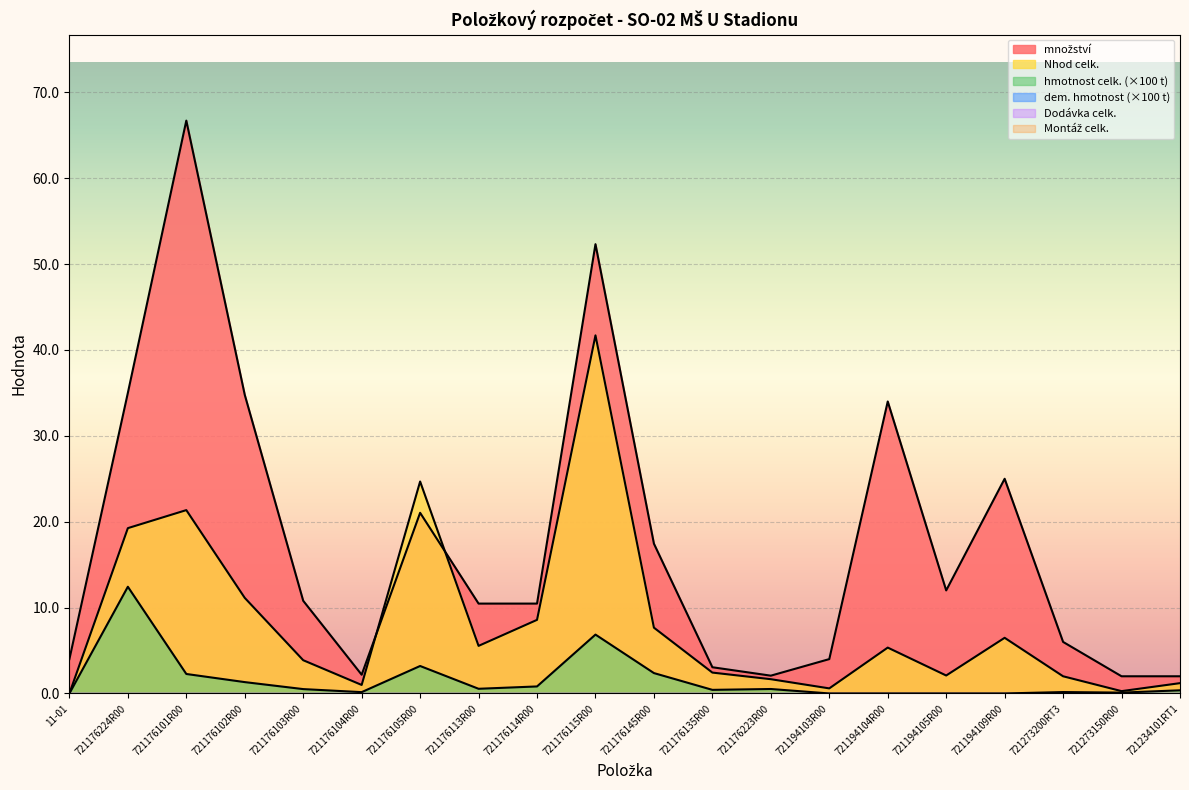

What is the label of the 13th point from the left?

721176223R00